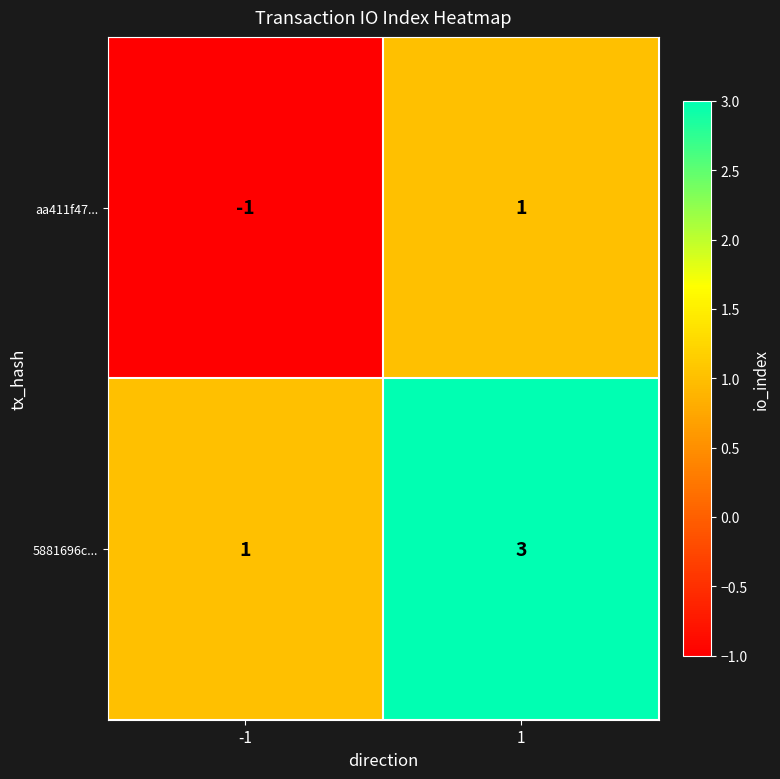

What is the maximum value shown in the chart?

3